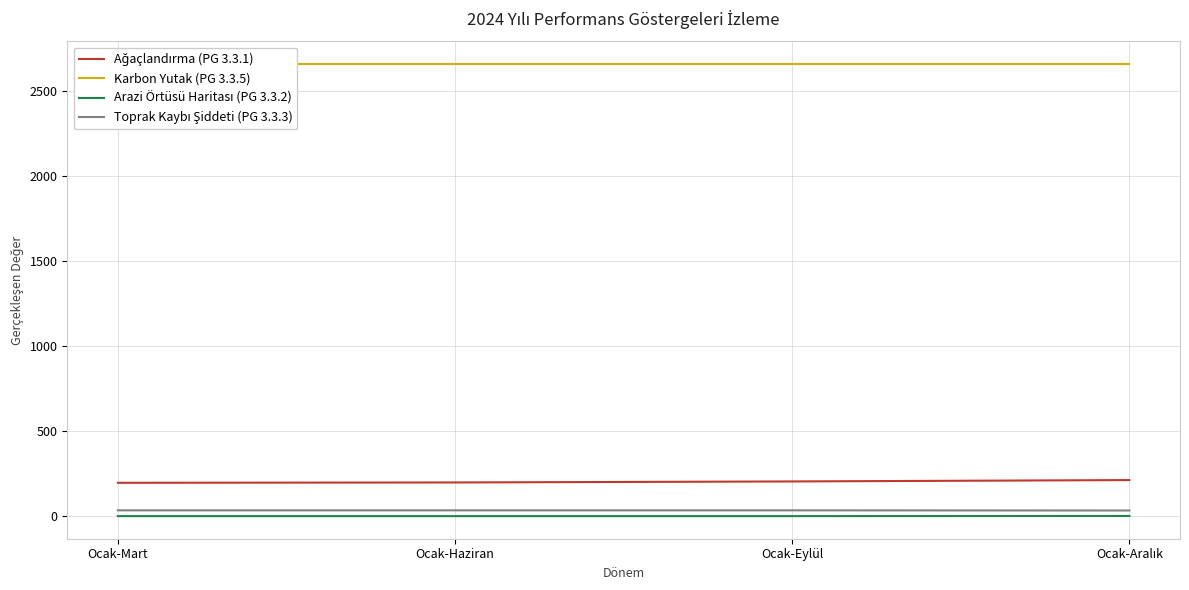

What is the average value of the Ağaçlandırma (PG 3.3.1) series?

204